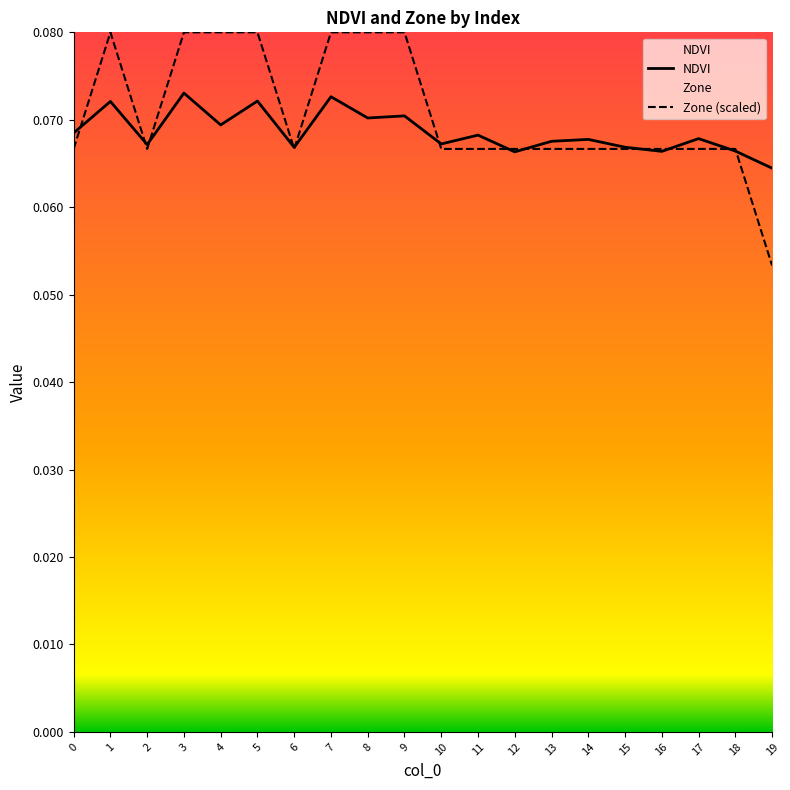

Reading left to right, list all the values displayed in this chart.

NDVI: 0.1	0.1	0.1	0.1	0.1	0.1	0.1	0.1	0.1	0.1	0.1	0.1	0.1	0.1	0.1	0.1	0.1	0.1	0.1	0.1
Zone (scaled): 0.1	0.1	0.1	0.1	0.1	0.1	0.1	0.1	0.1	0.1	0.1	0.1	0.1	0.1	0.1	0.1	0.1	0.1	0.1	0.1